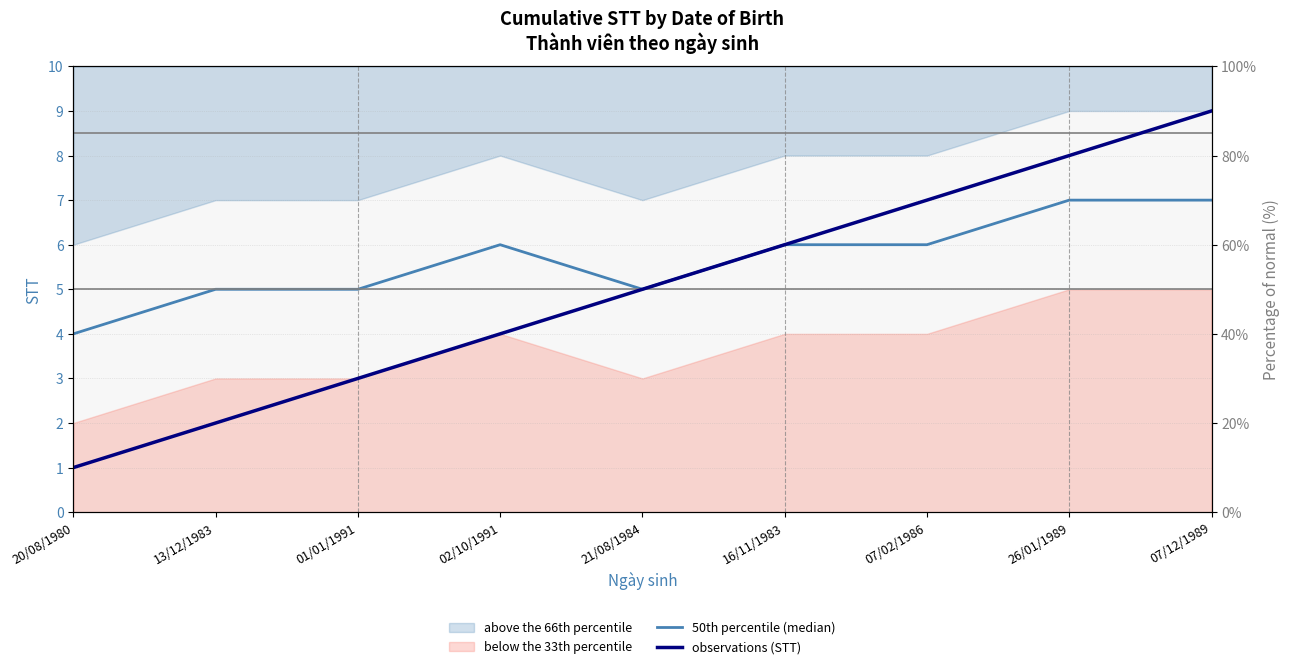

True or false: observations (STT) has more than 0 interior local peaks.

False